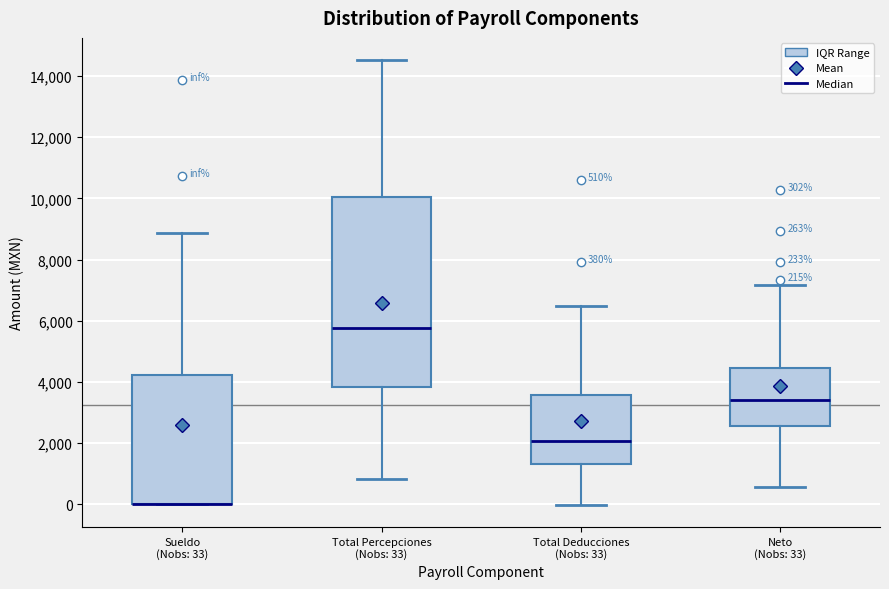

Comparing the boxes themselves (not the whiskers), which one is the tallest?

Total Percepciones (Nobs: 33)